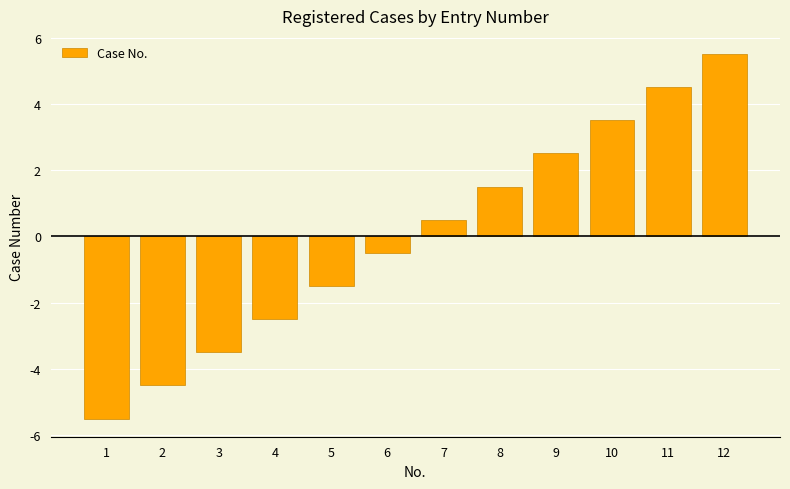

Does the chart contain any negative values?

Yes